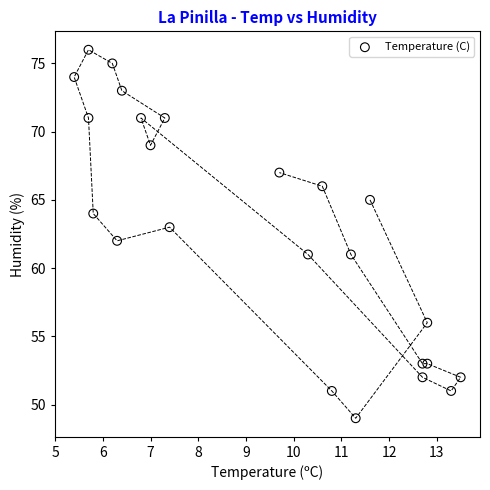

How many data points are displayed?

24